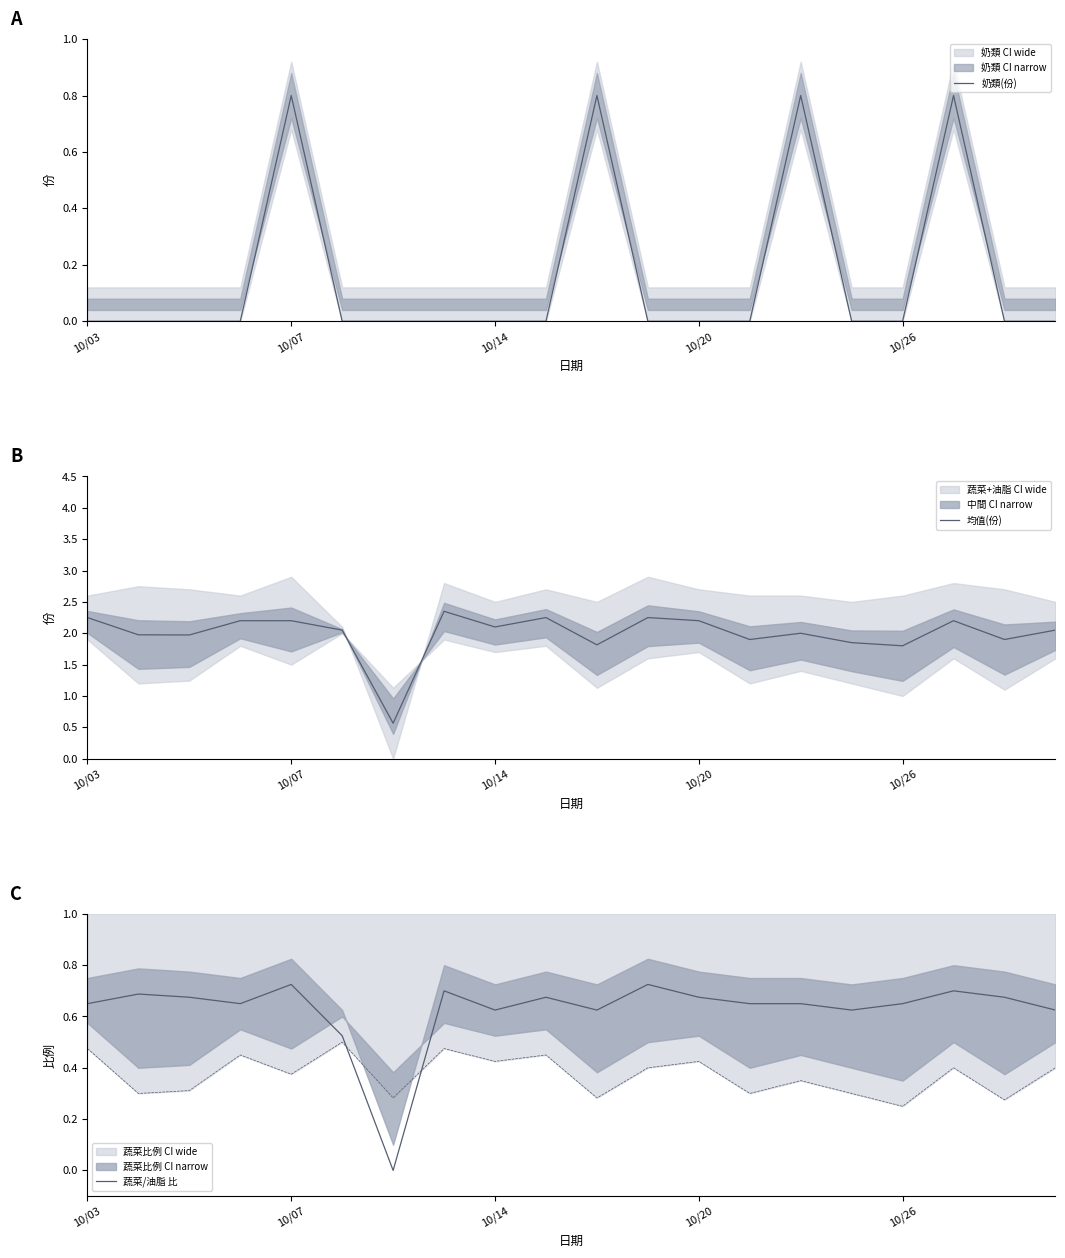

What is the maximum value for 奶類(份)?

0.8